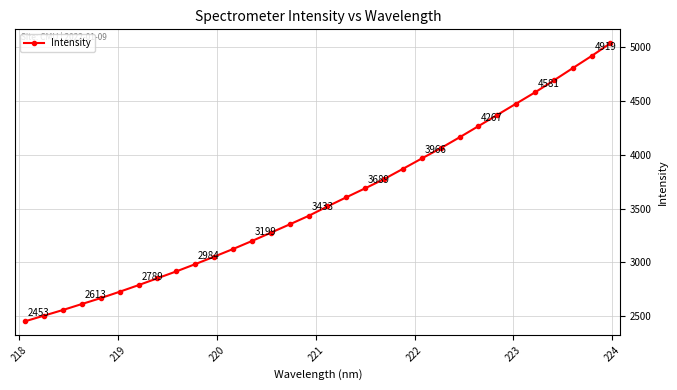

How many lines are shown in the chart?

1